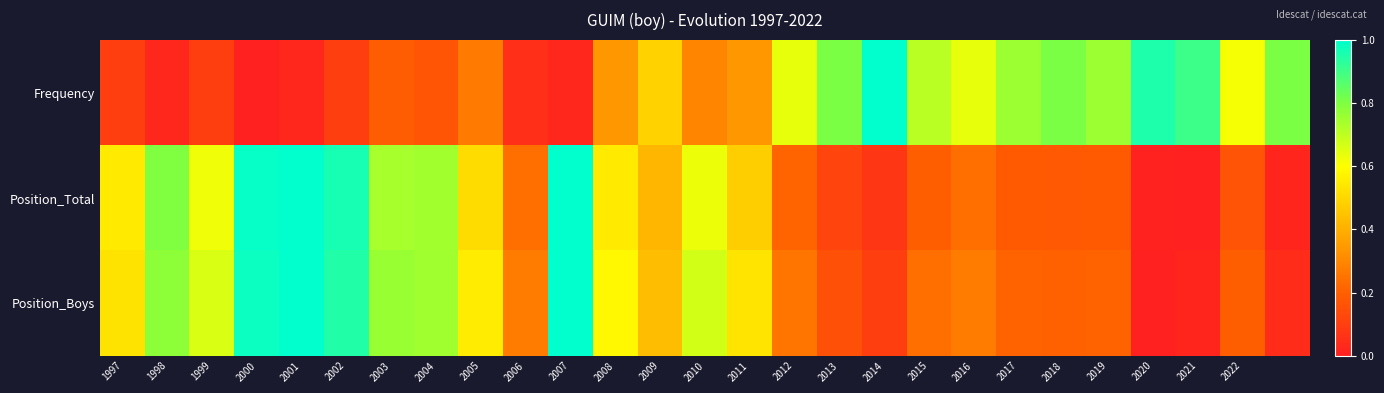

Which series has the largest total across all categories?

Position_Boys